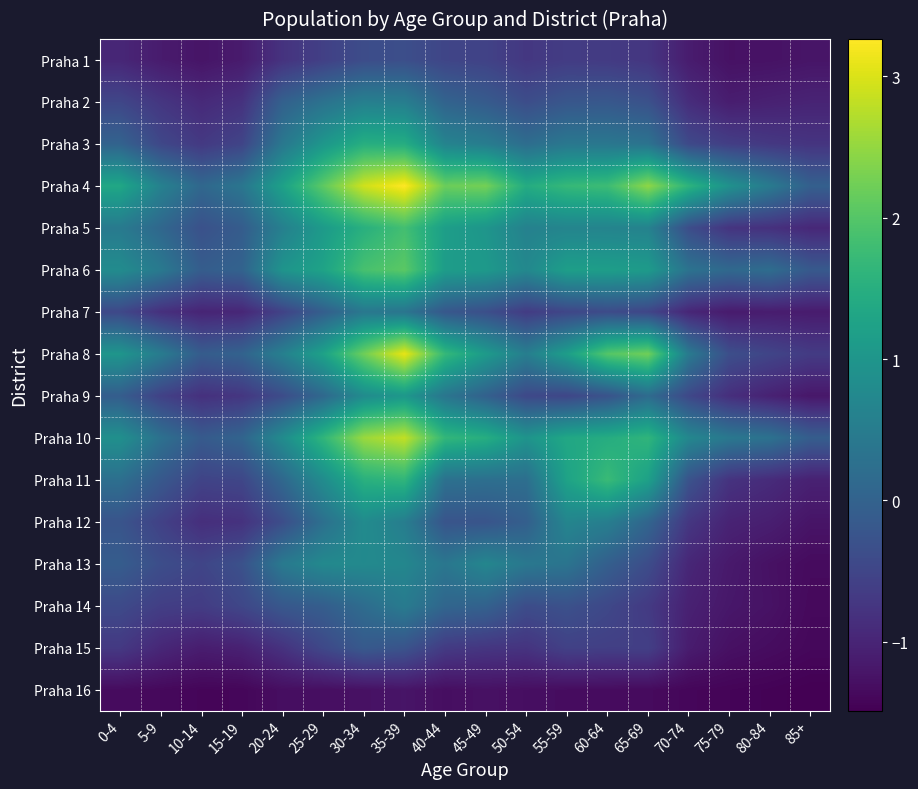

Rank the series by their maximum value, from lowest to highest.

Praha 16, Praha 1, Praha 15, Praha 7, Praha 14, Praha 2, Praha 13, Praha 12, Praha 9, Praha 3, Praha 11, Praha 5, Praha 6, Praha 10, Praha 8, Praha 4